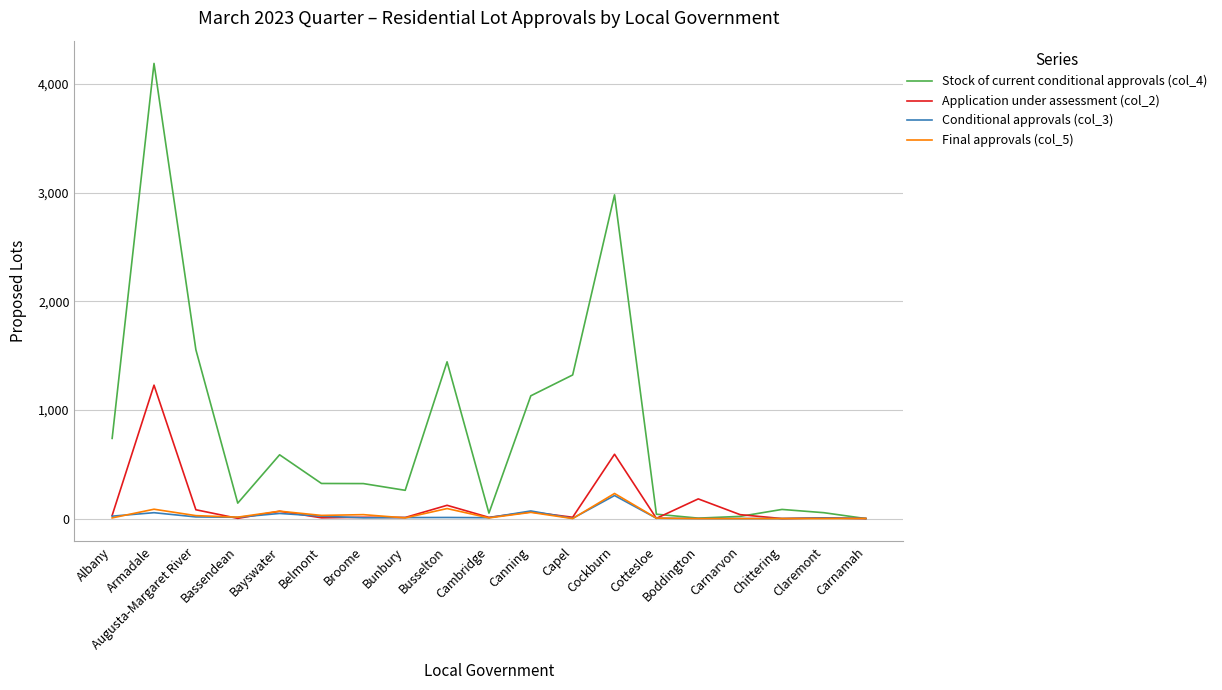

Which category has the highest value in the Conditional approvals (col_3) series?

Cockburn